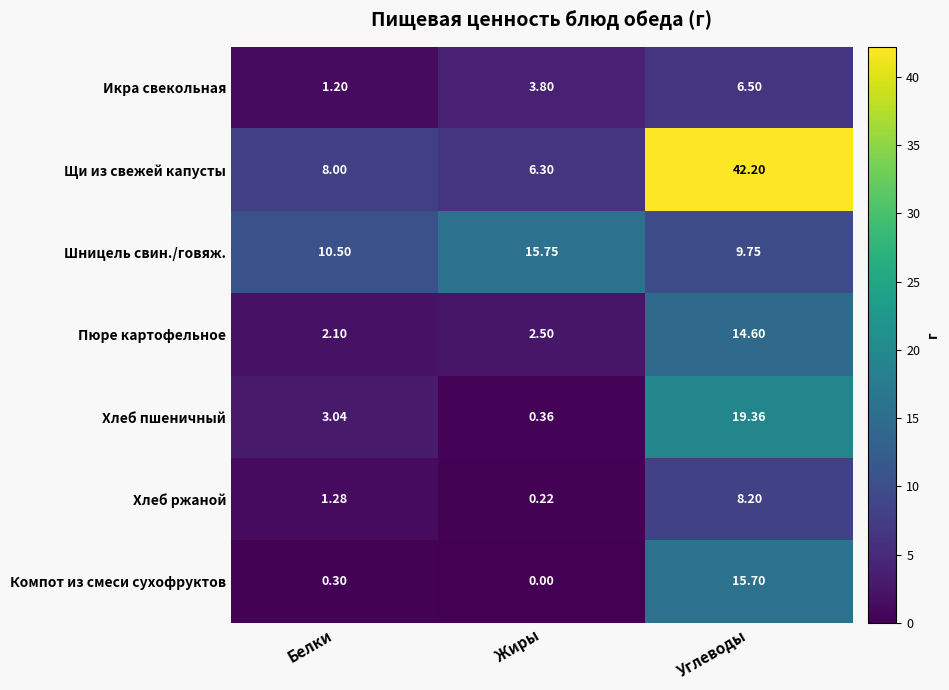

Which series has the largest total across all categories?

Щи из свежей капусты